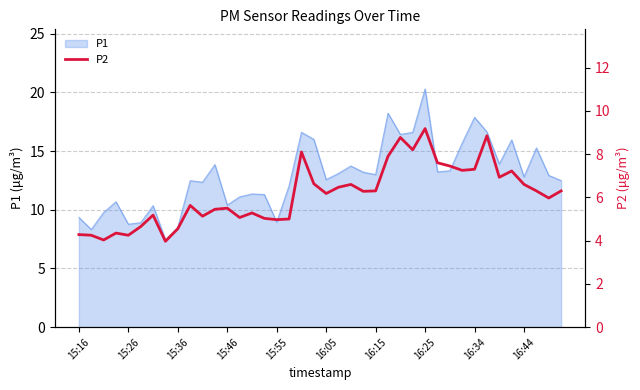

What is the smallest value displayed?

4.0